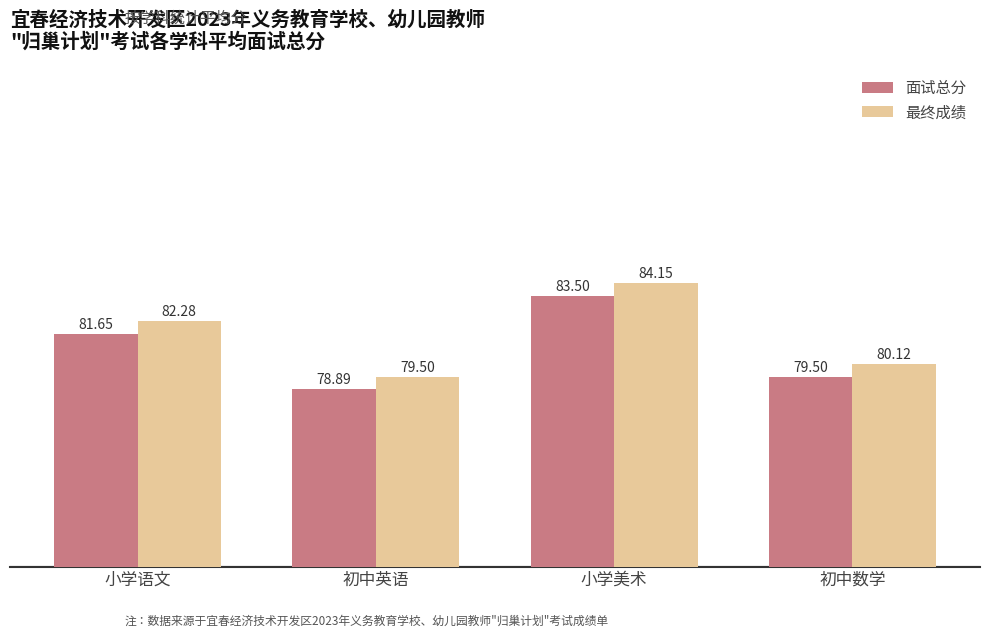

How many bars are there in total?

8